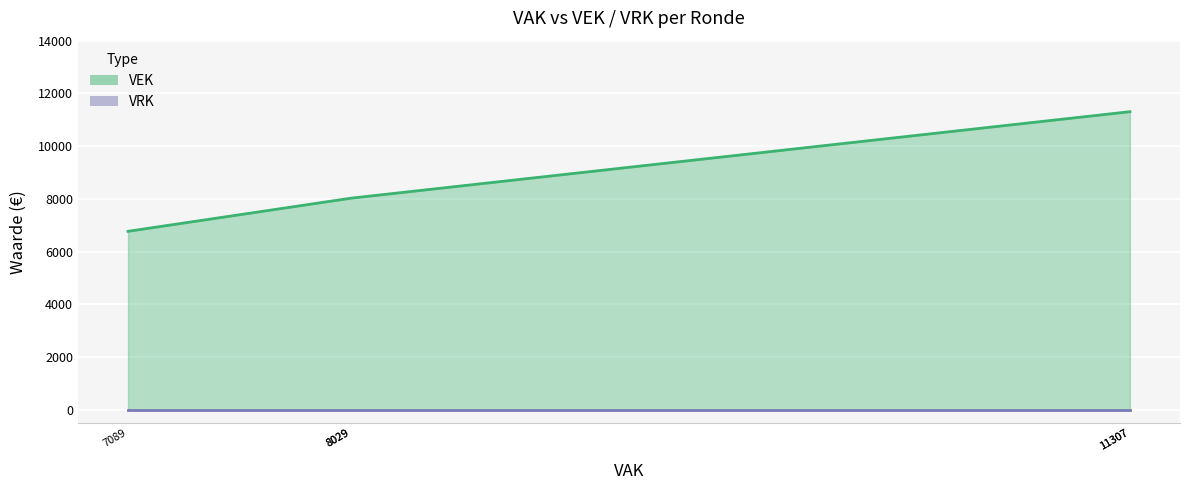

What is the value of the 2nd point from the left?

8029